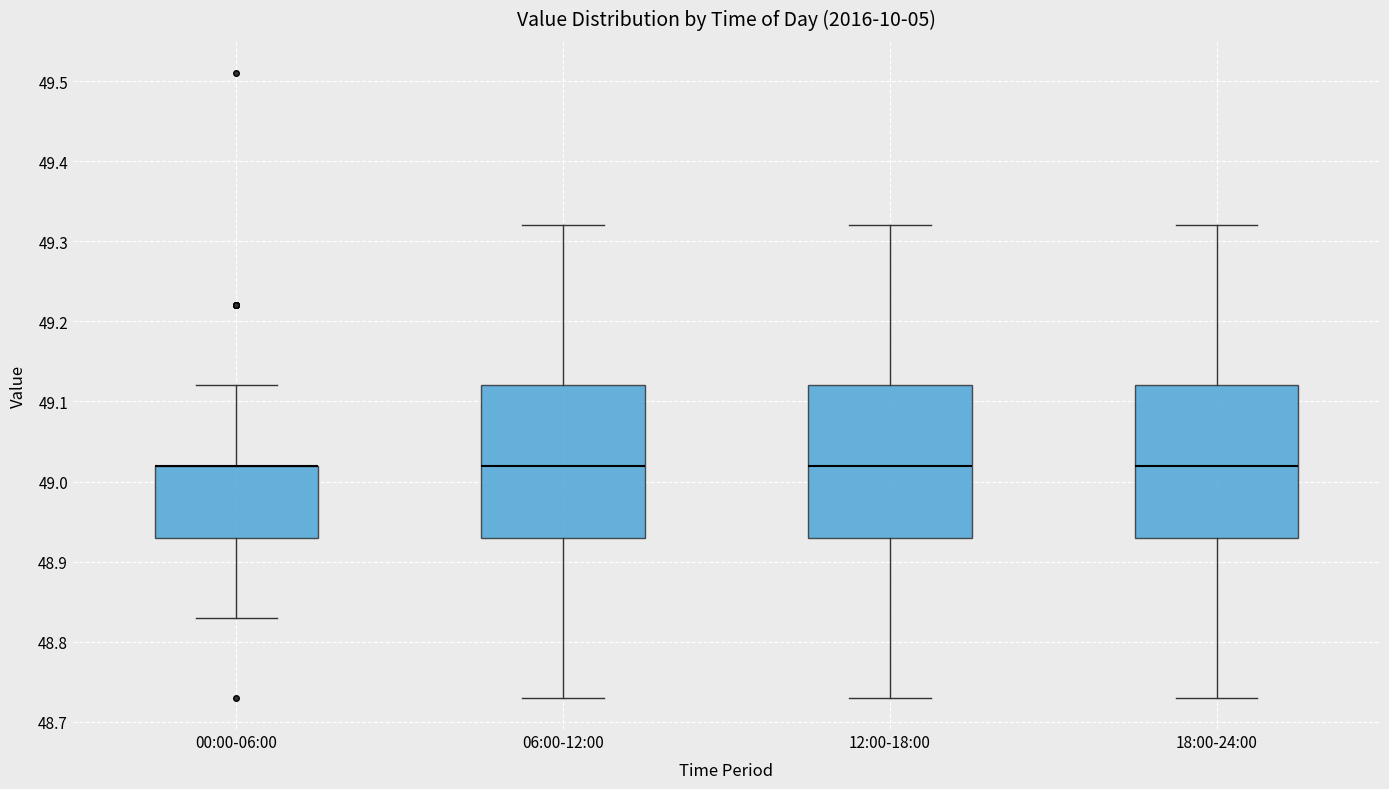

Where does the upper whisker of the box for 12:00-18:00 end on the y-axis? The values are not printed on the chart, so give them approximately, as read against the axis.

49.32